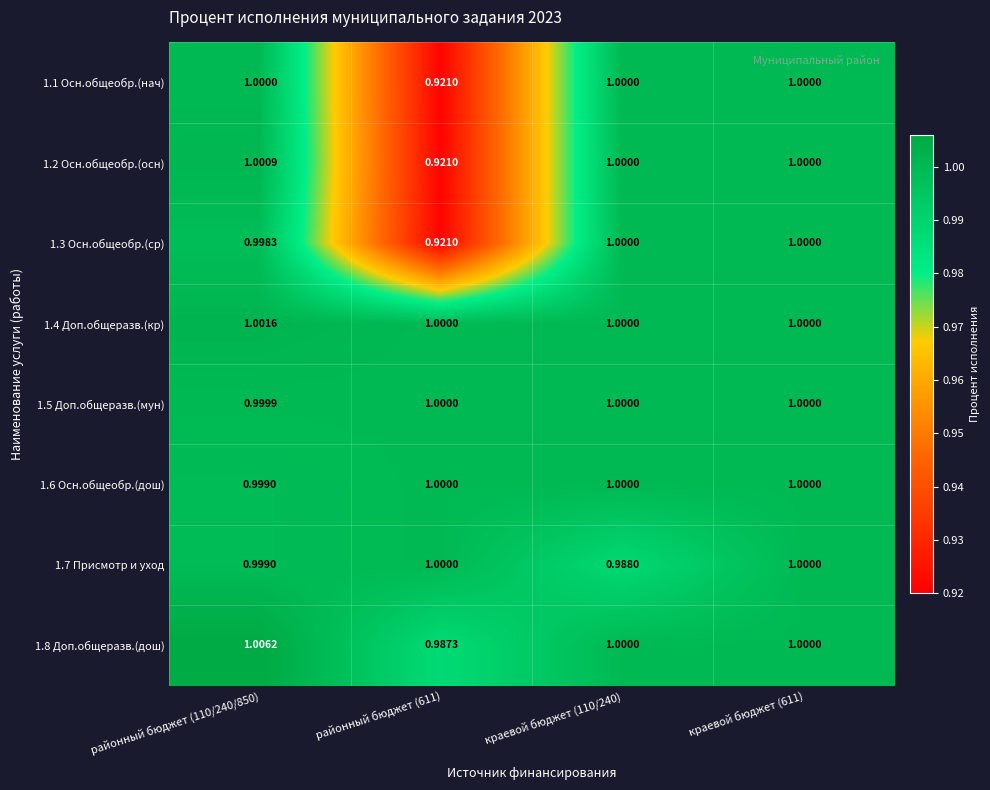

How many series are shown in this chart?

8